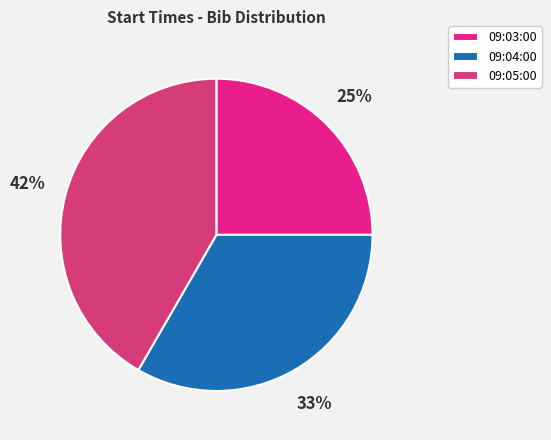

How many slices are in this pie chart?

3